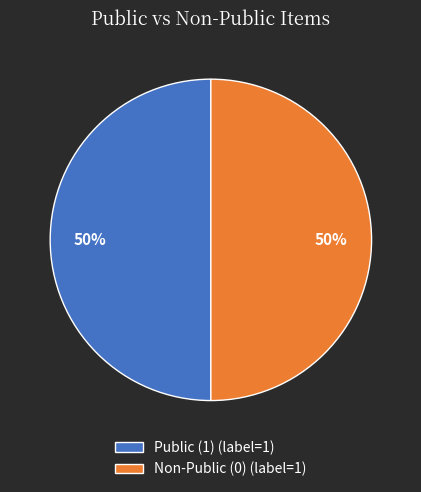

The Non-Public (0) (label=1) slice represents 50% of the pie. True or false?

True